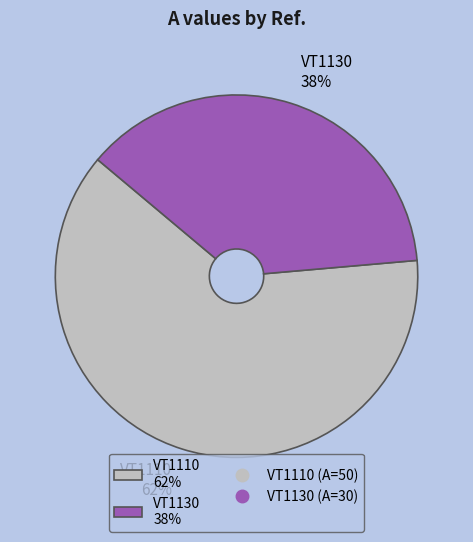

Is VT1130 the majority of the pie?

No